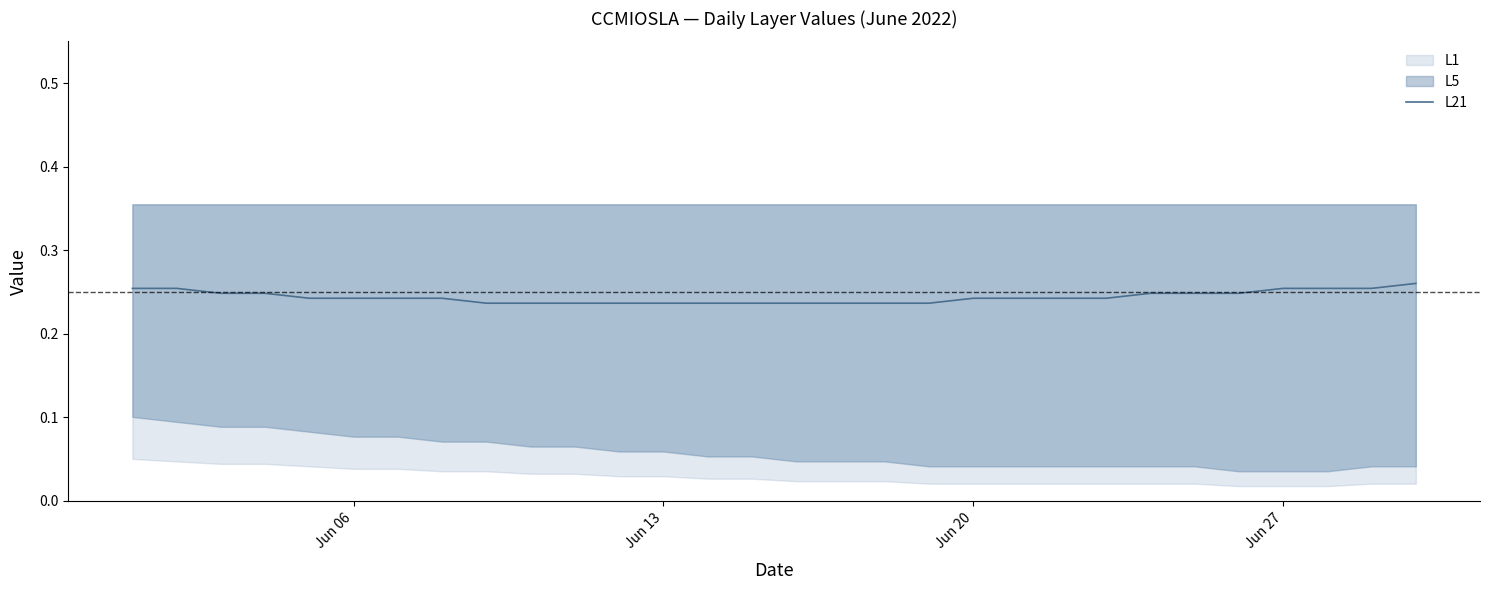

How many lines are shown in the chart?

1